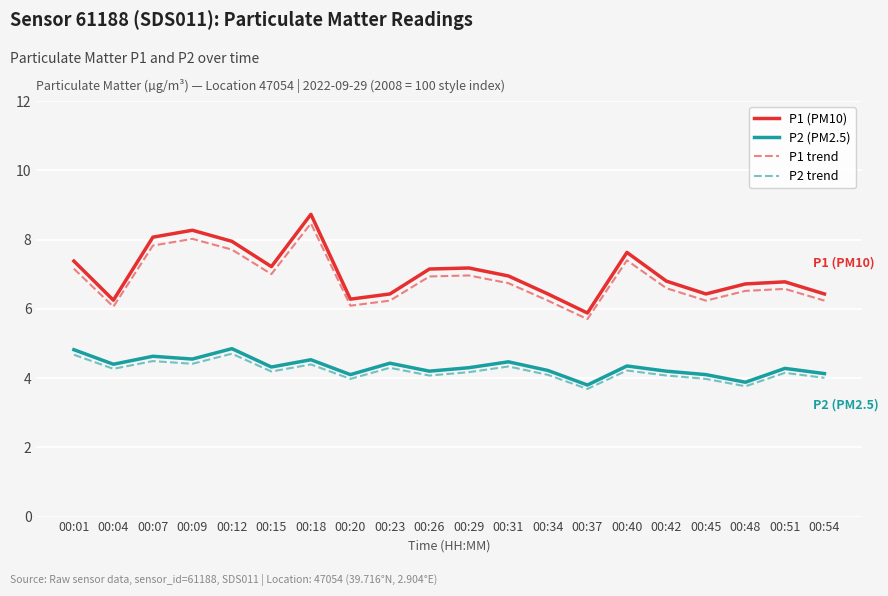

Is the value of P2 trend at 00:12 greater than the value of P1 (PM10) at 00:34?

No